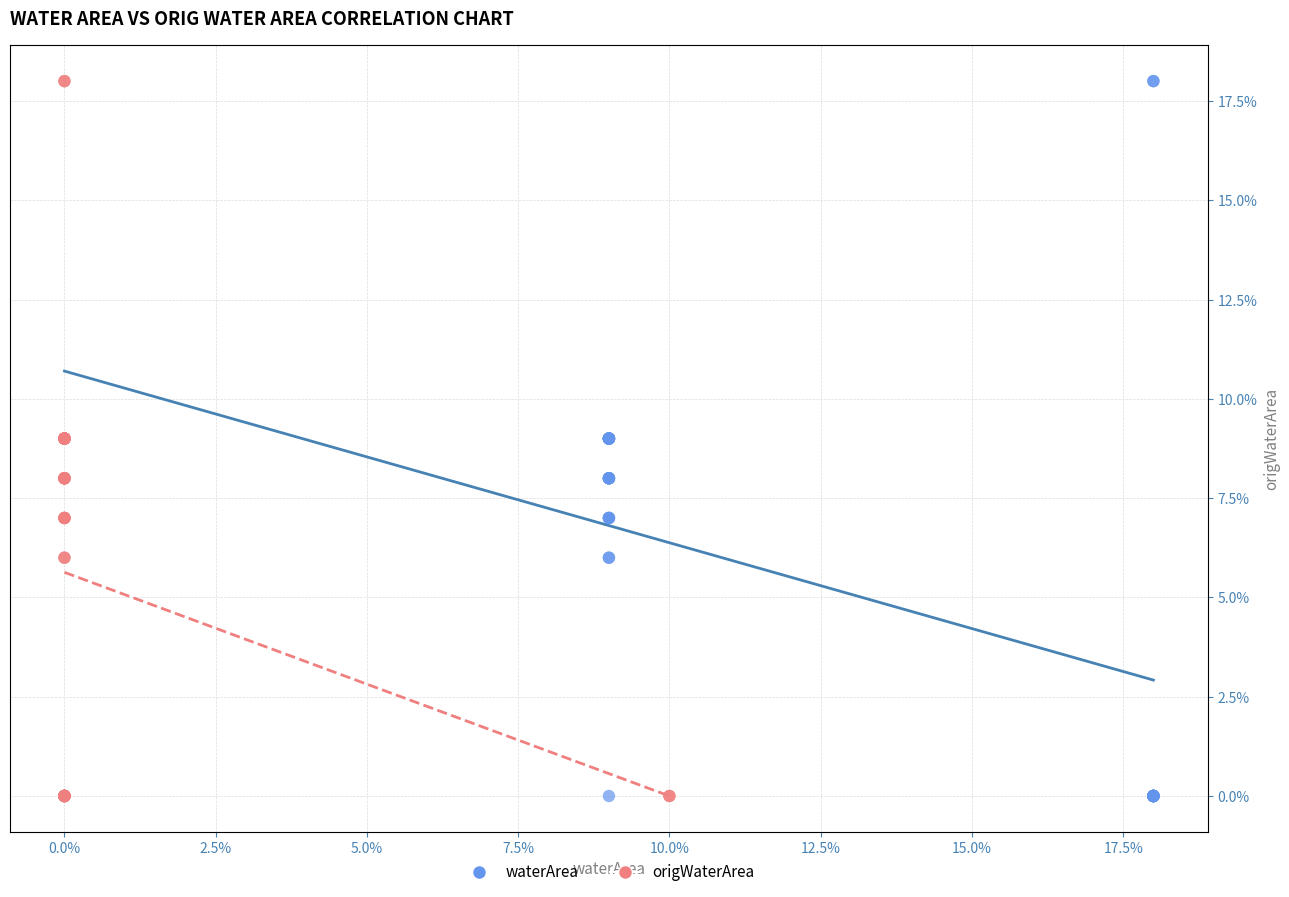

What are all the series names shown in the legend?

waterArea, origWaterArea